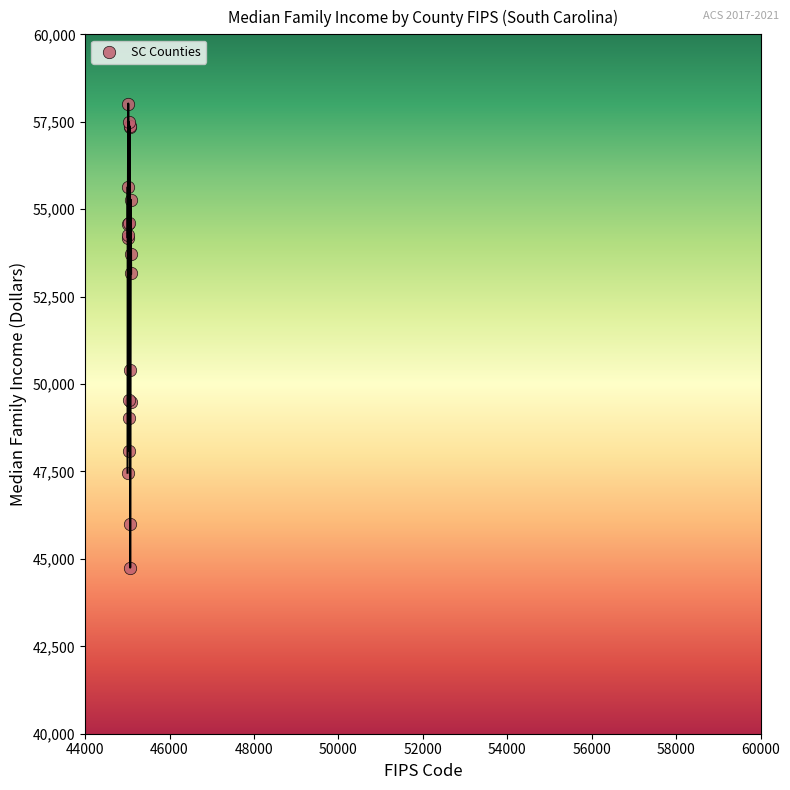

What Y value in the scatter plot is closest to 51385?

50413